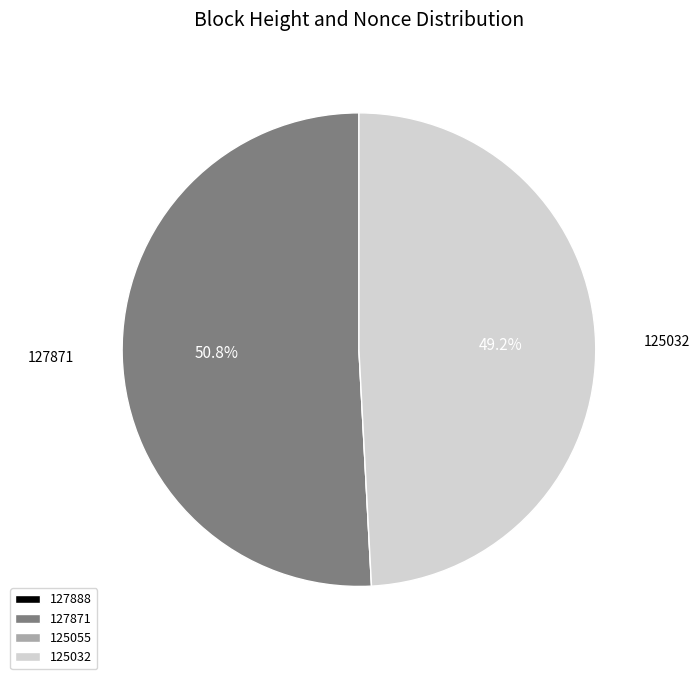

What portion of the pie excludes 125032?

50.8%